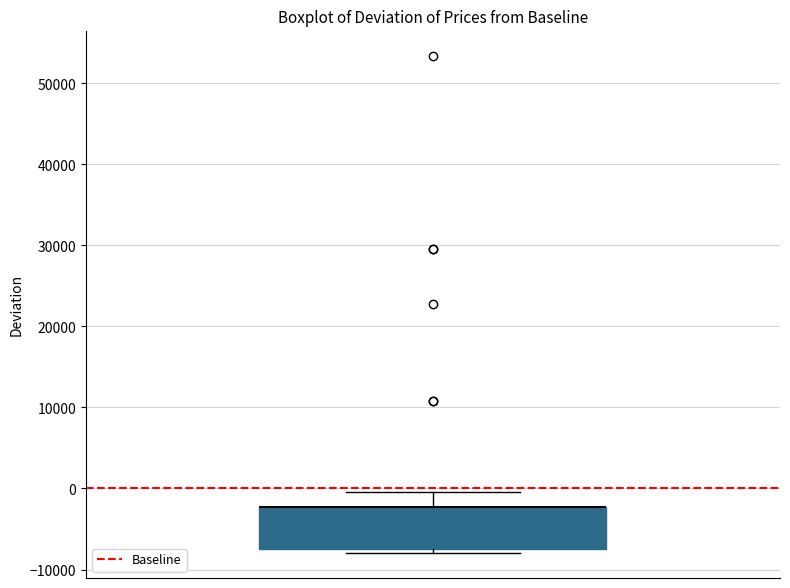

Read this box plot against the y-axis: the position of the median line, the range covered by the box, and the ends of both whiskers. The values are not printed on the chart, so give them approximately, as read against the axis.

median -2000 (drawn on the box's upper edge), box -8000 to -2000, whiskers -8000 (just below the box's lower edge) to 0